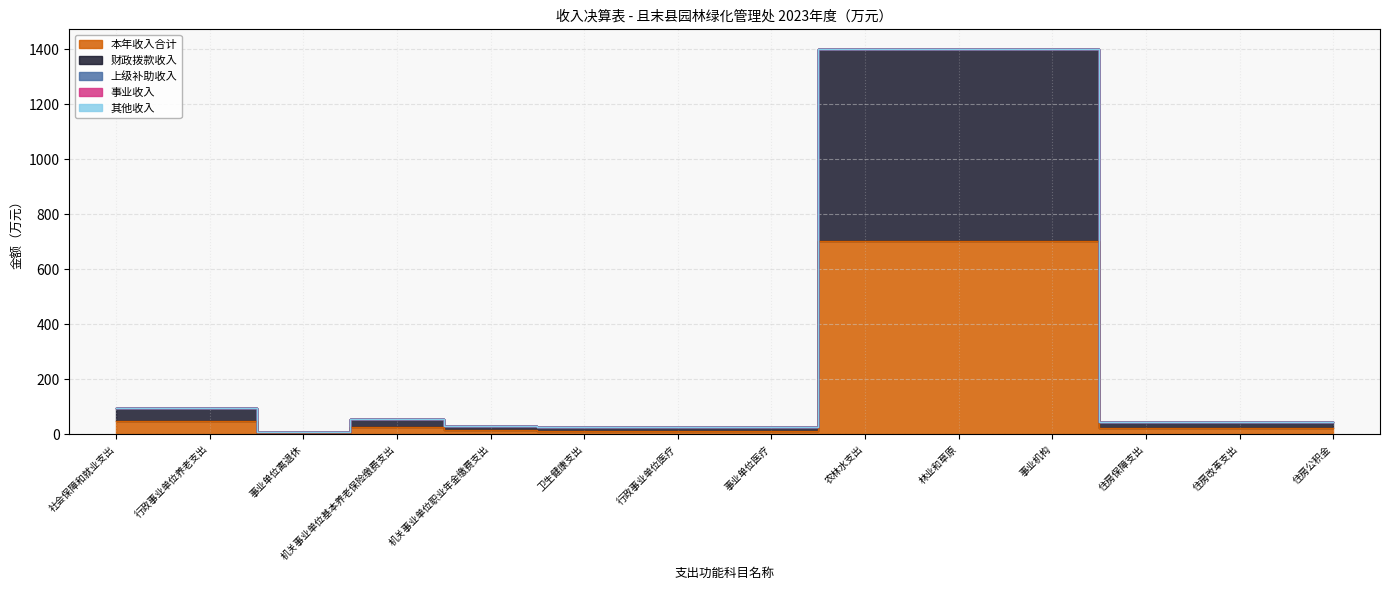

True or false: 财政拨款收入 and 本年收入合计 cross at least once.

False